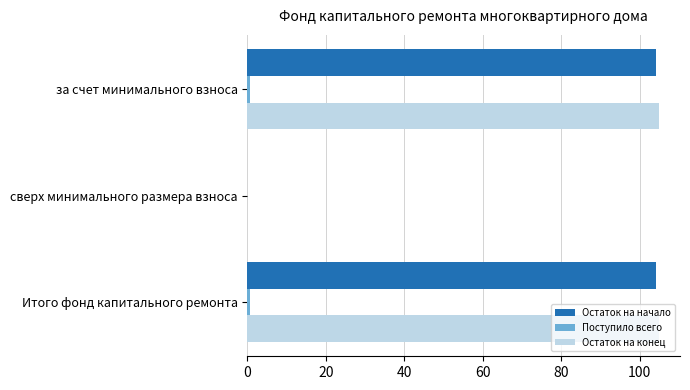

Is it true that Остаток на конец equals 105.0 at Итого фонд капитального ремонта?

True